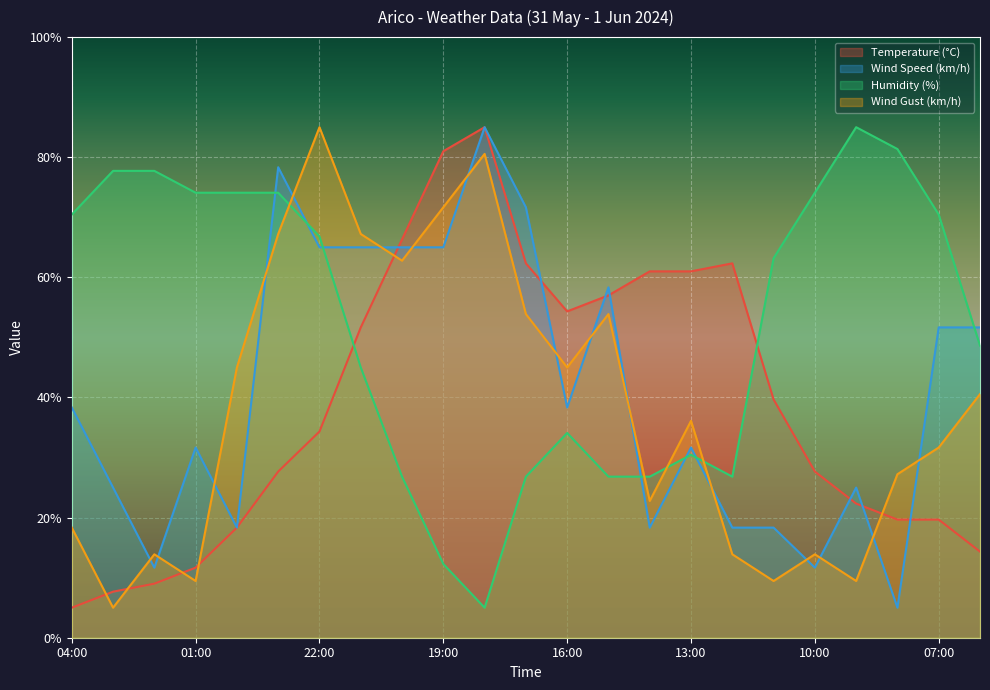

What is the label of the 23rd point from the left?

06:00